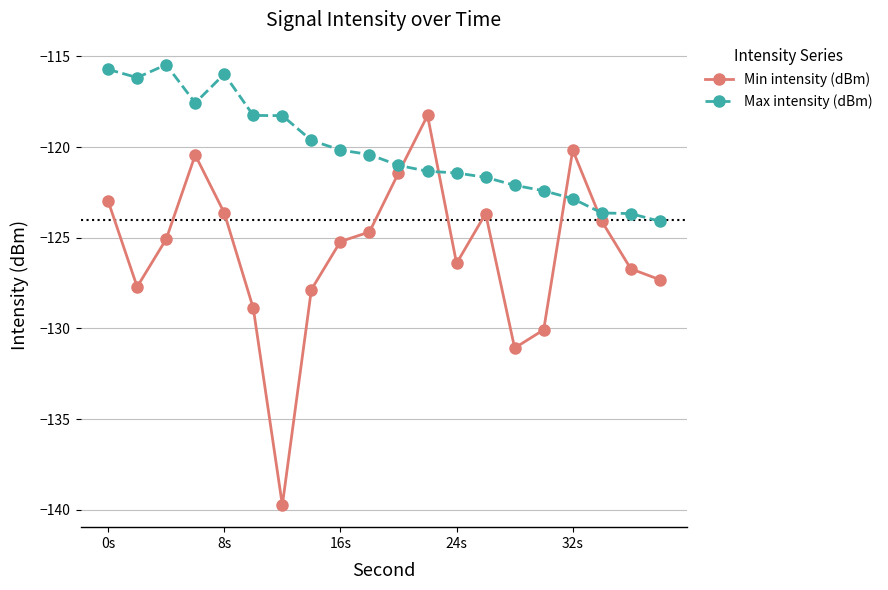

What is the value of the Min intensity (dBm) point at the 1st from the left?

-123.0